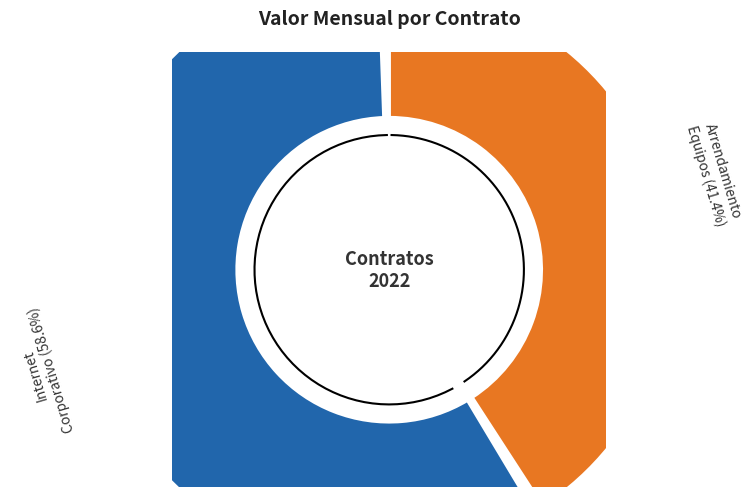

How many segments does this pie chart have?

2